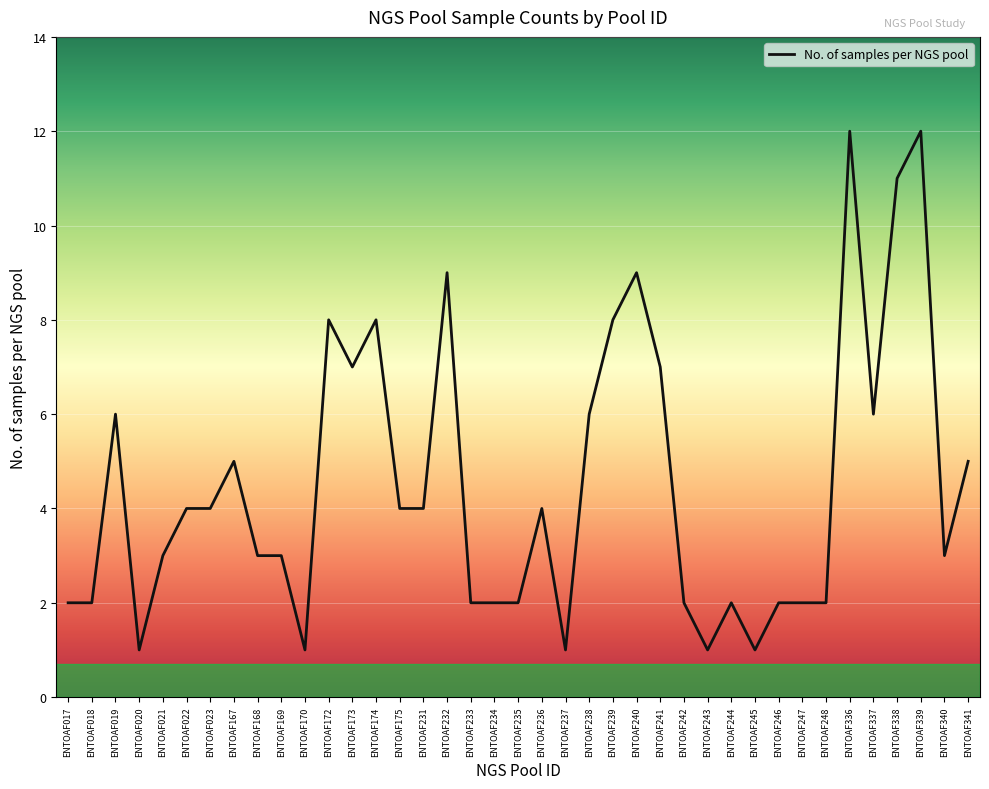

What is the maximum value shown in the chart?

12